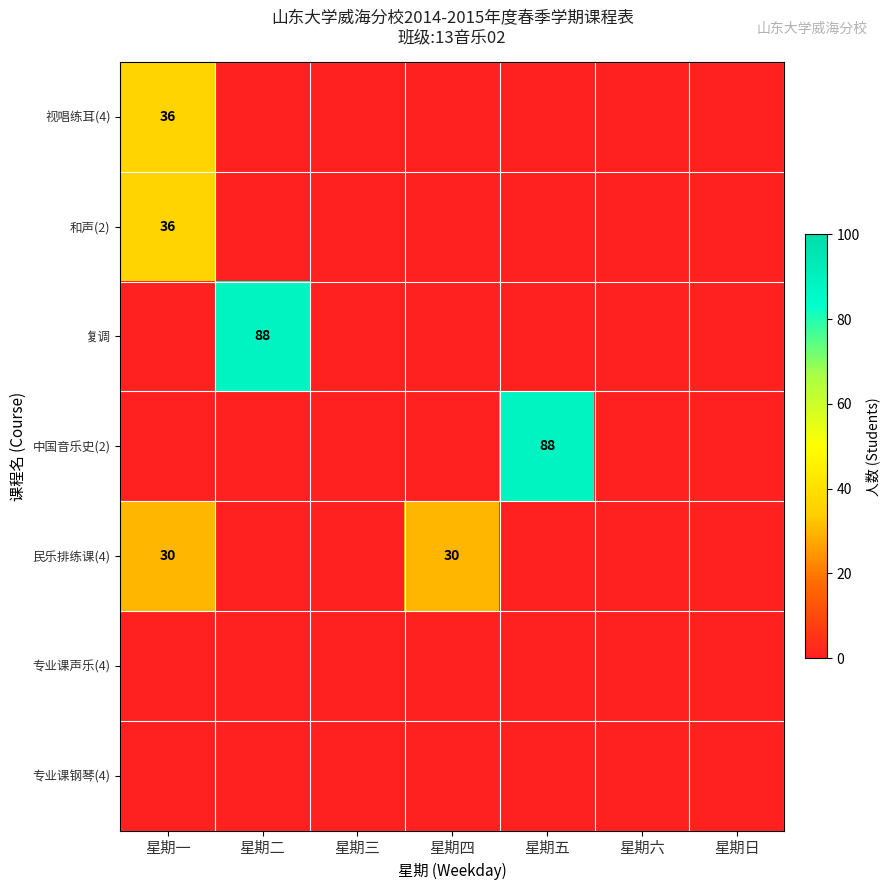

The 复调 series shows 0 at 星期日. True or false?

True